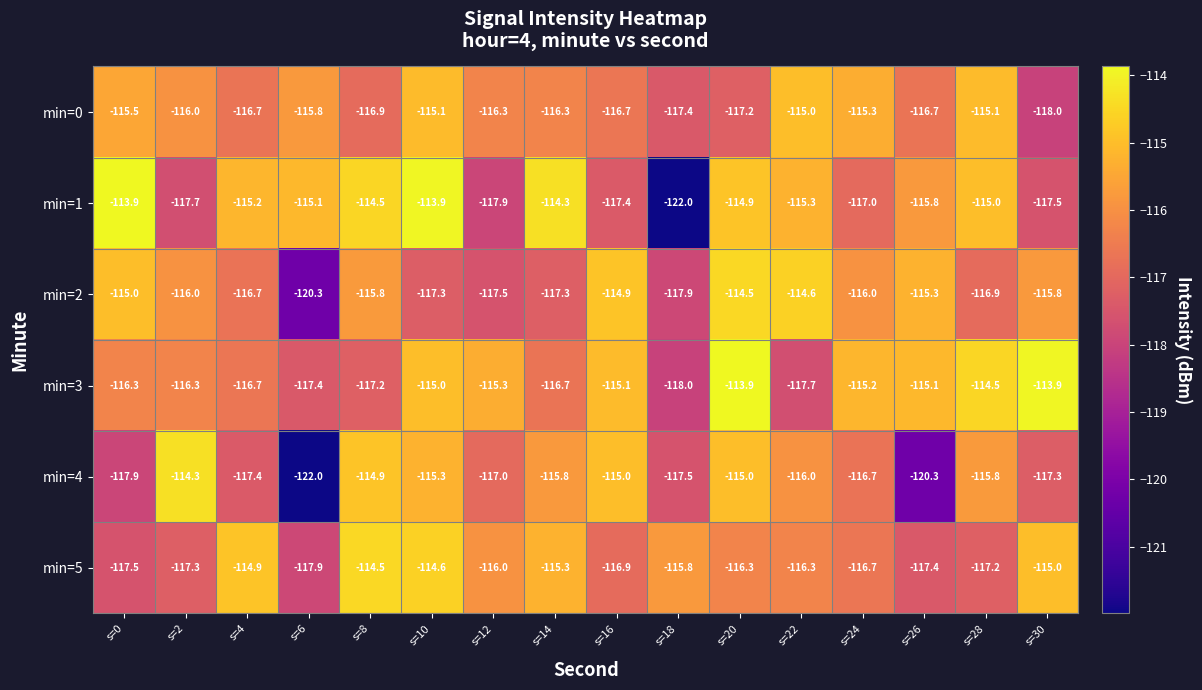

What is the difference between the min=4 values at s=20 and s=28?

0.8